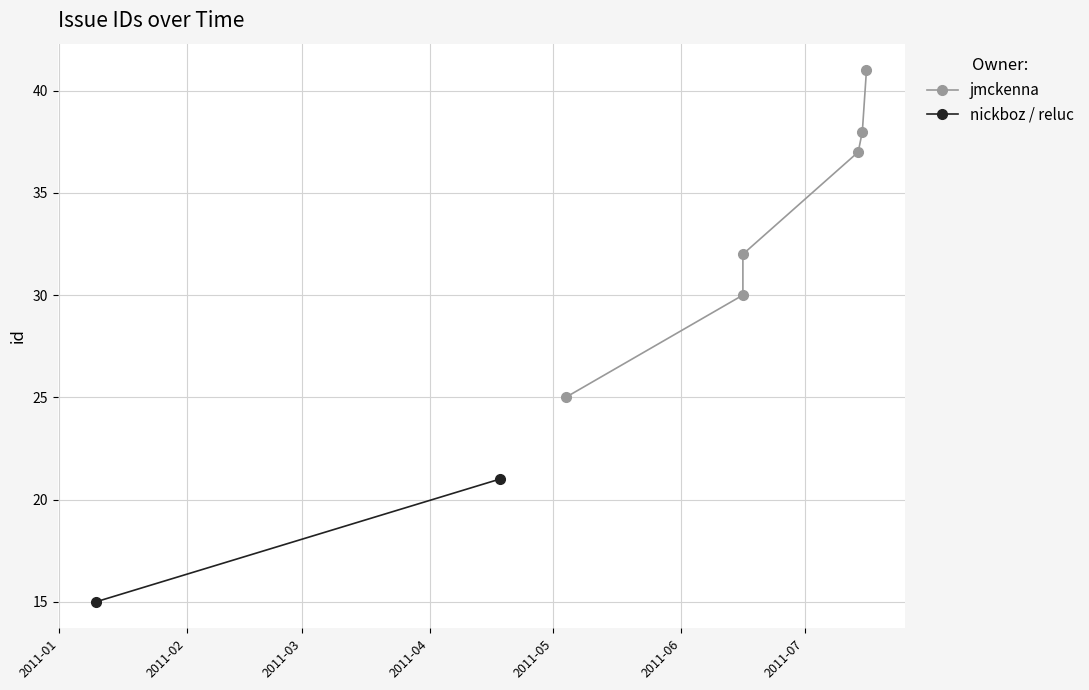

What is the value of the 3rd point from the left?

32